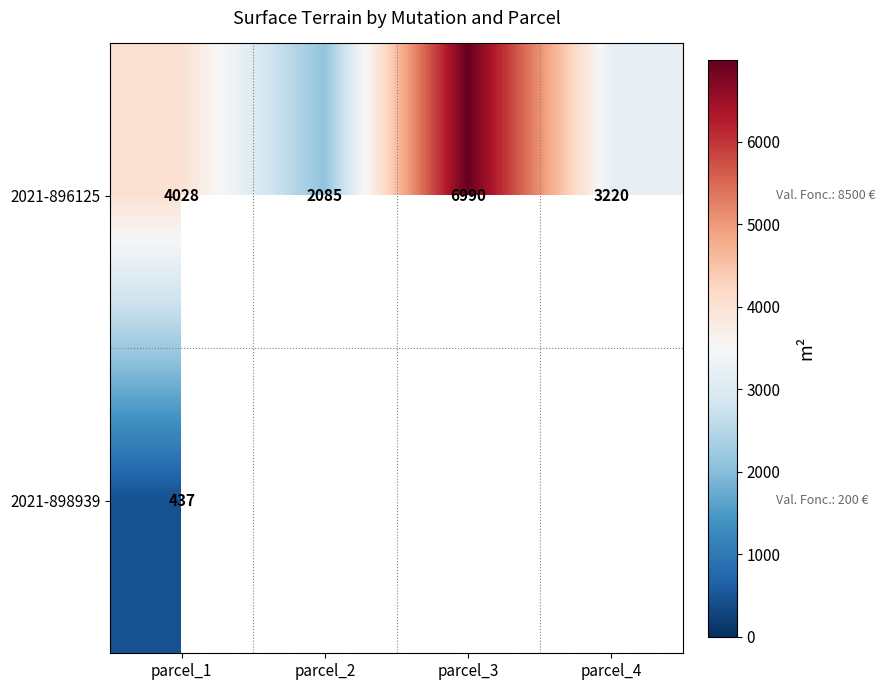

Is the value of 2021-896125 at parcel_4 greater than the value of 2021-898939 at parcel_1?

Yes